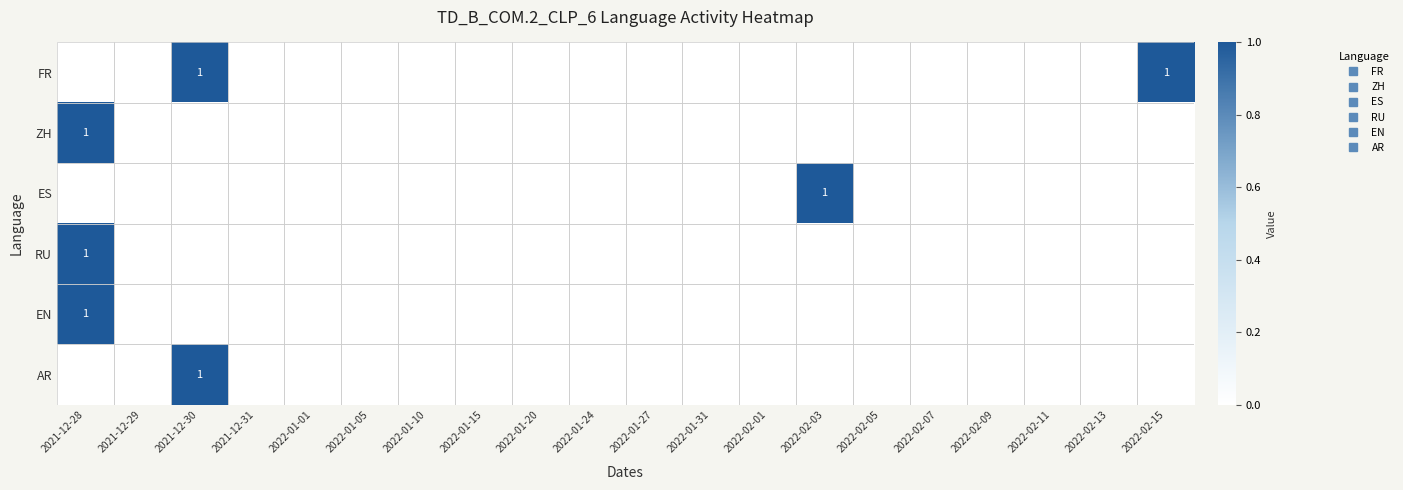

Rank the categories by ZH value from highest to lowest.

2021-12-28, 2021-12-29, 2021-12-30, 2021-12-31, 2022-01-01, 2022-01-05, 2022-01-10, 2022-01-15, 2022-01-20, 2022-01-24, 2022-01-27, 2022-01-31, 2022-02-01, 2022-02-03, 2022-02-05, 2022-02-07, 2022-02-09, 2022-02-11, 2022-02-13, 2022-02-15